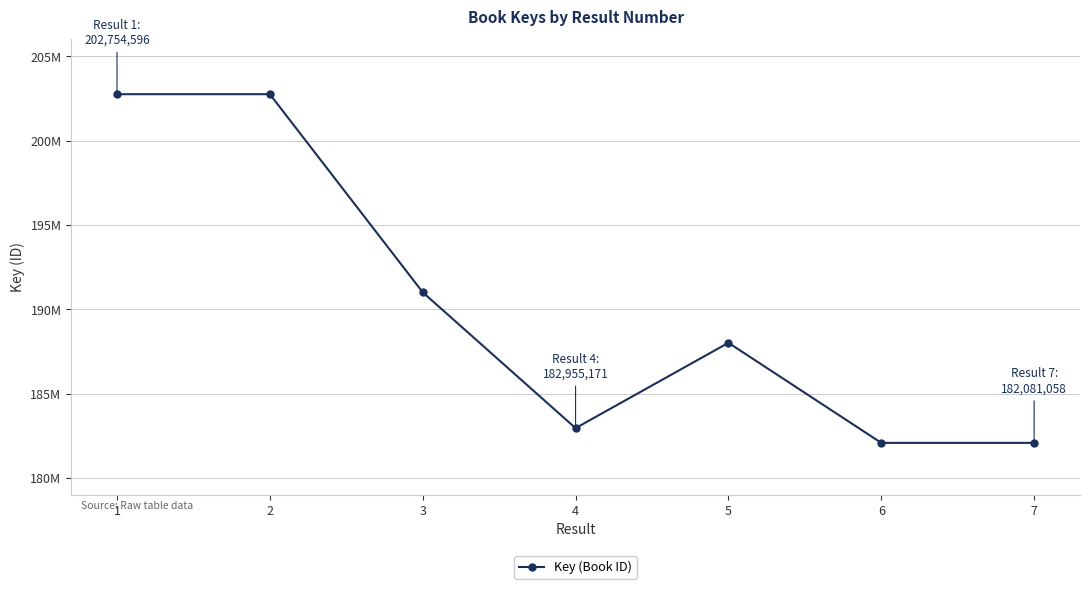

At which category does the data reach its first local peak?

2